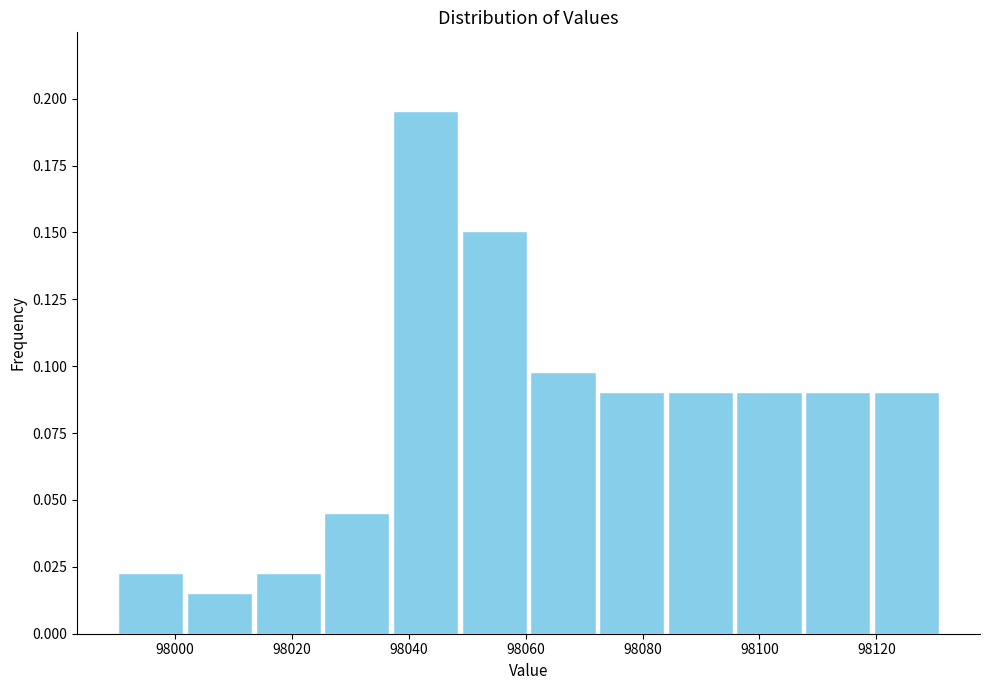

Reading left to right, transcribe this chart: for each bar, give the range it covers on the x-axis and its height. Neither the bar edges nor the heights are printed on the chart, so give them approximately, as read against the axes.

97990 to 98002: 0.025
98002 to 98014: 0.015
98014 to 98026: 0.025
98026 to 98038: 0.045
98038 to 98048: 0.195
98048 to 98060: 0.150
98060 to 98072: 0.100
98072 to 98084: 0.090
98084 to 98096: 0.090
98096 to 98108: 0.090
98108 to 98120: 0.090
98120 to 98132: 0.090